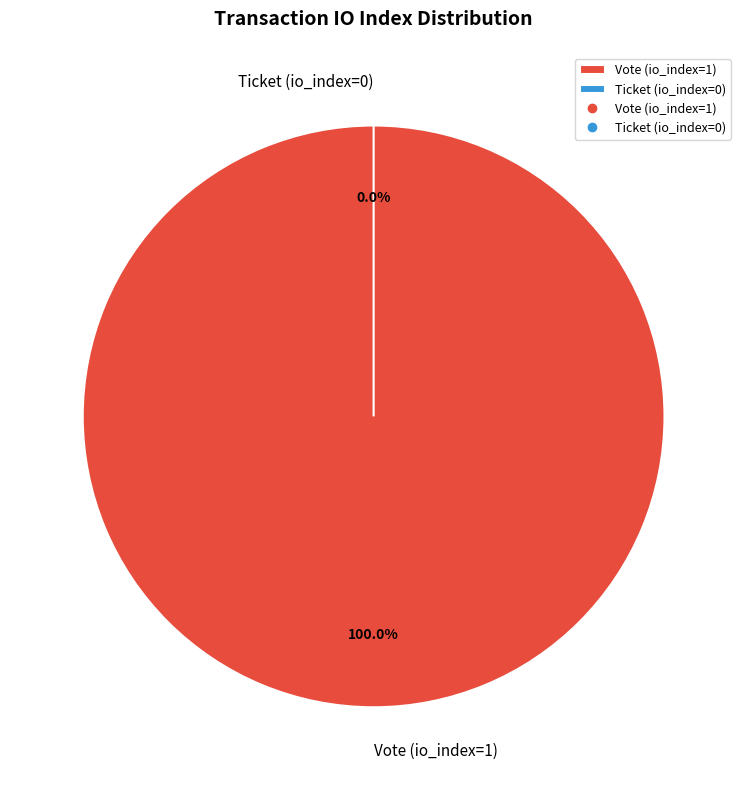

How many slices are in this pie chart?

2